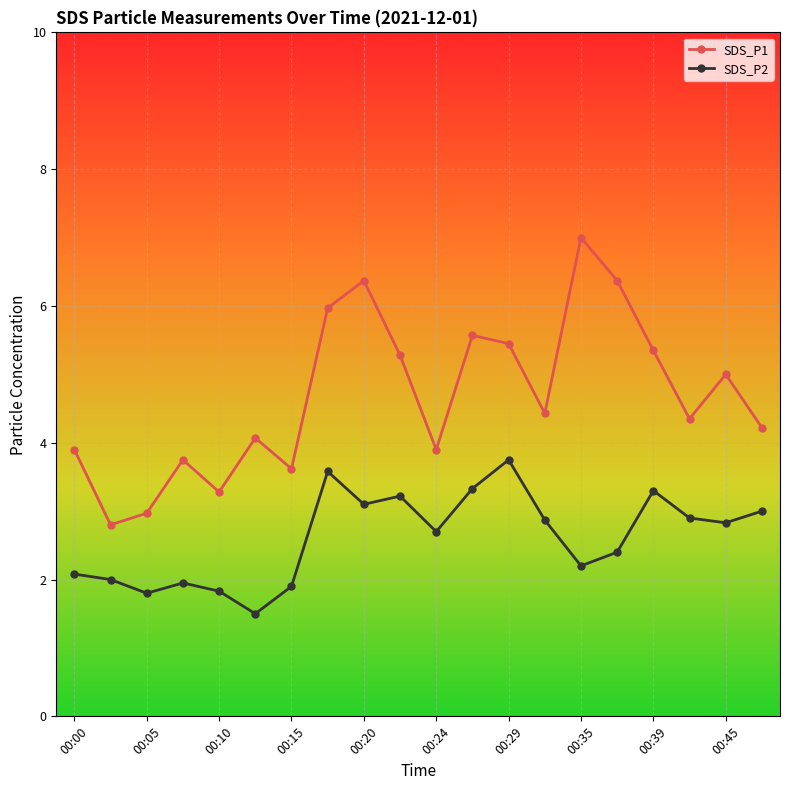

True or false: SDS_P1 and SDS_P2 cross at least once.

False